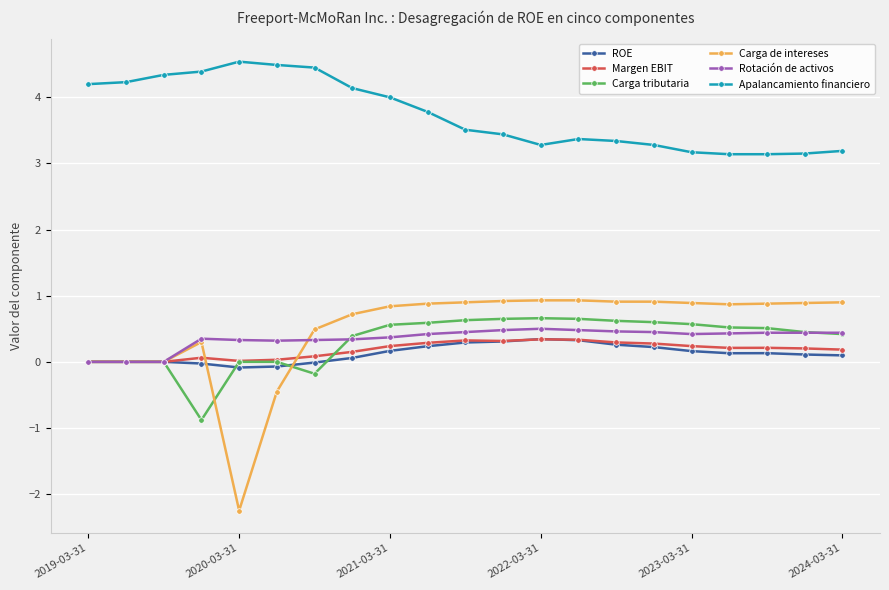

True or false: Carga de intereses and Apalancamiento financiero intersect in this chart.

False